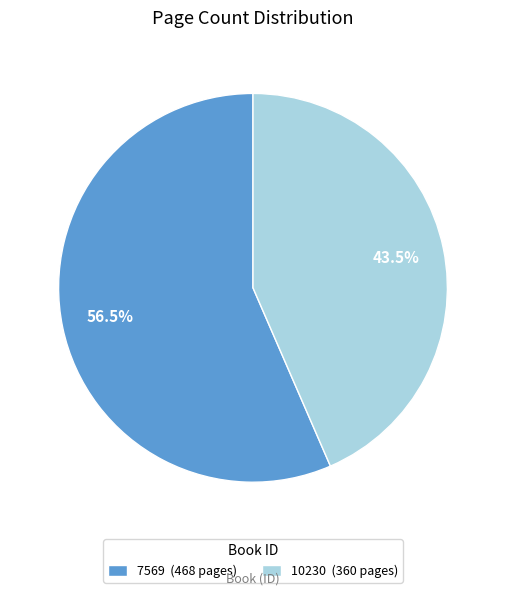

How many segments does this pie chart have?

2